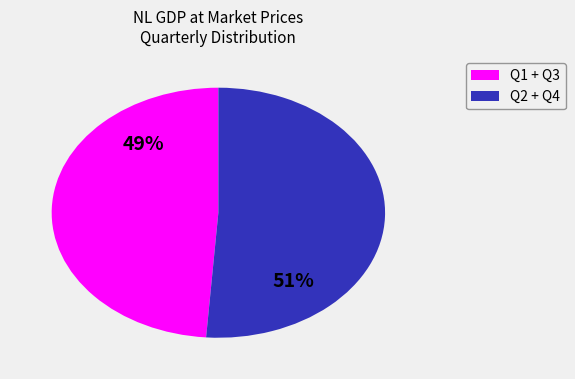

Is there a majority slice in this chart?

Yes